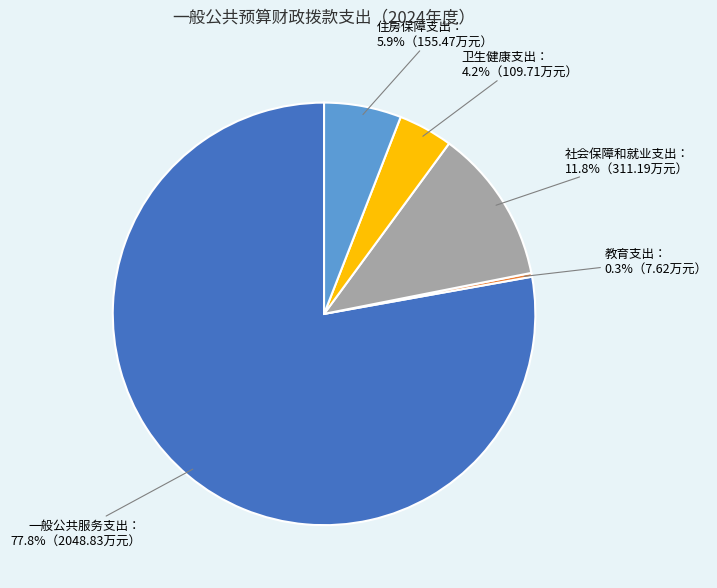

Is there a majority slice in this chart?

Yes